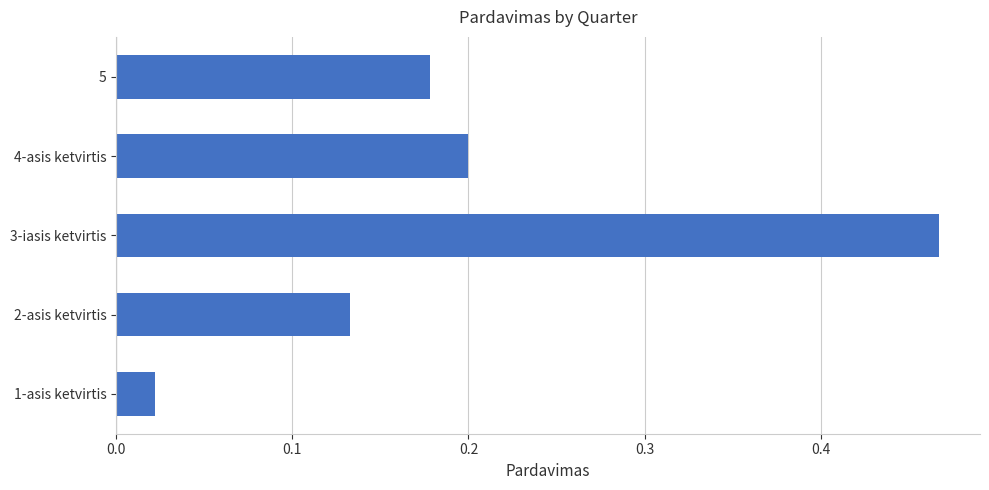

What is the sum of the values at 3-iasis ketvirtis and 5?

0.6